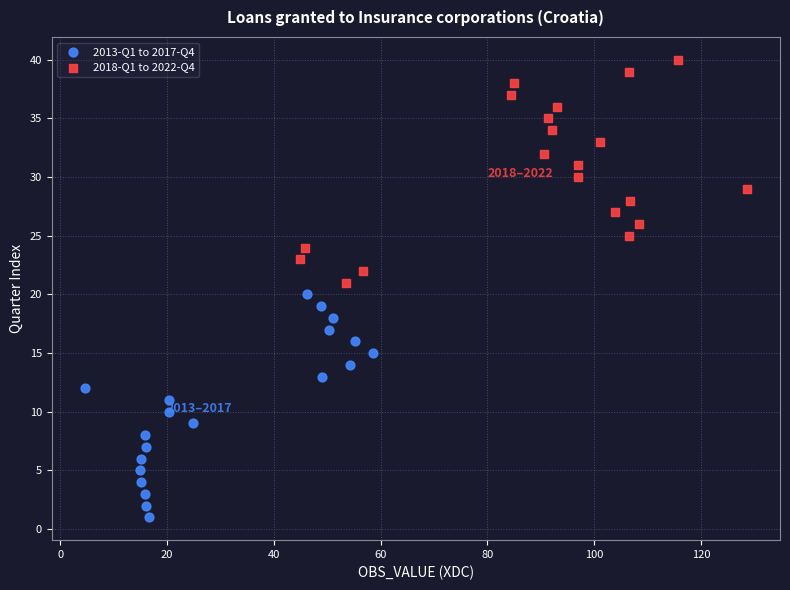

Which series reaches the maximum Y coordinate?

2018-Q1 to 2022-Q4